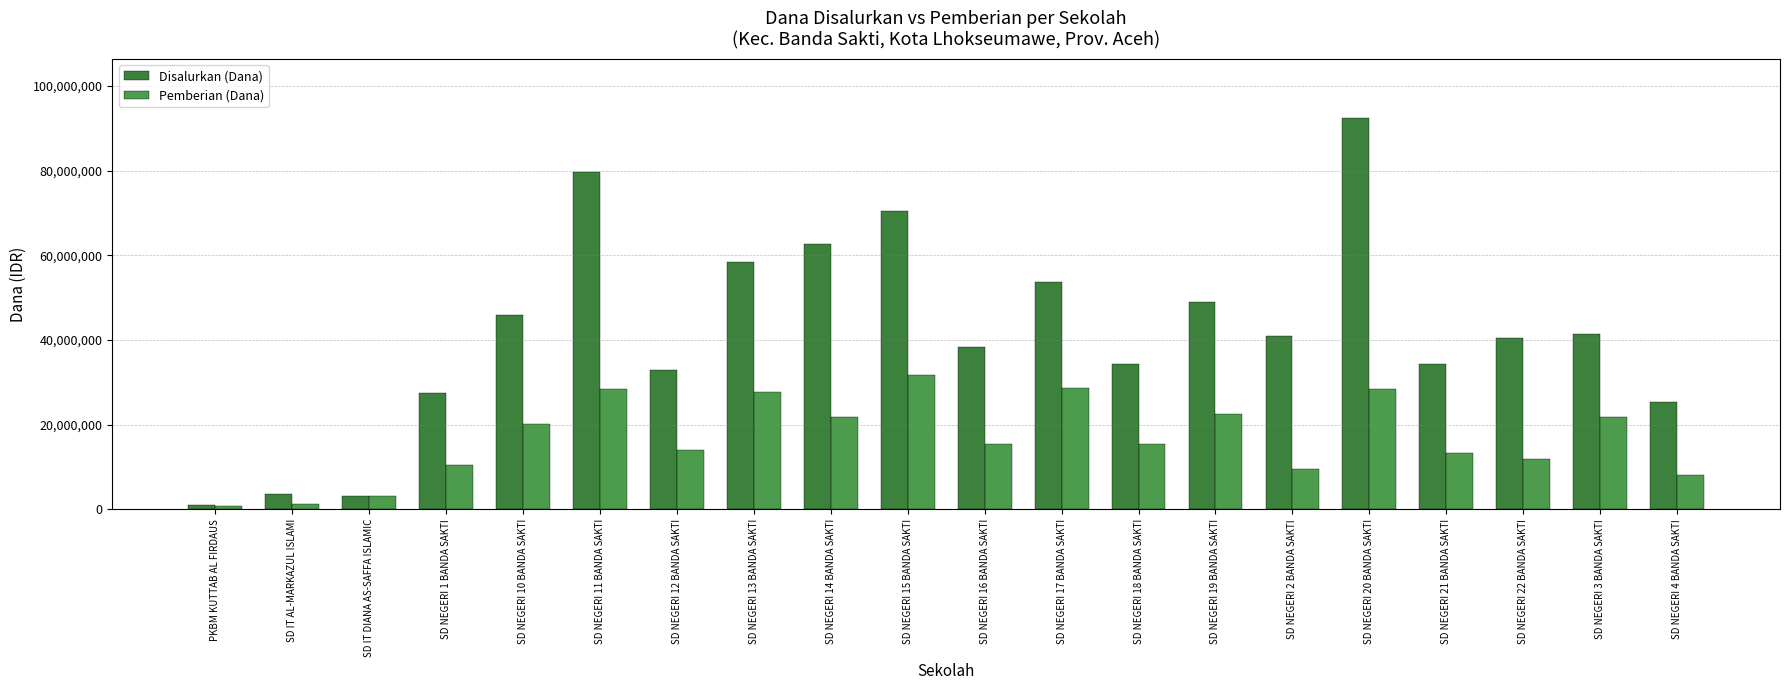

What is the difference between the highest and lowest values at SD NEGERI 22 BANDA SAKTI?

28575000